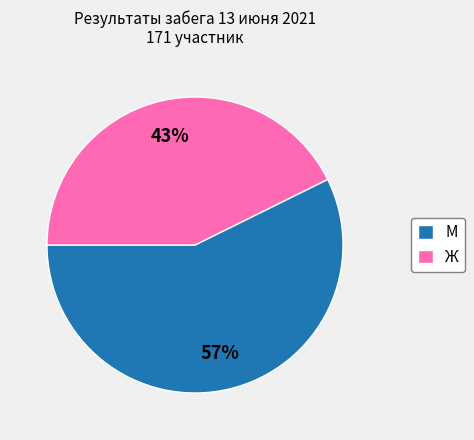

Is it true that М is 57% of the pie?

True